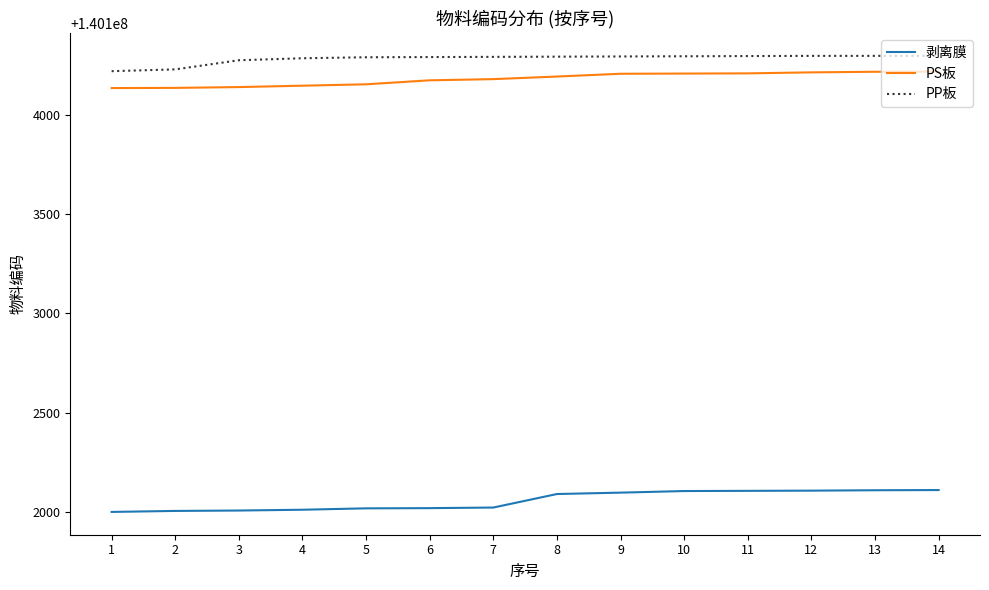

Is it true that 剥离膜 equals 140102001 at 1?

True